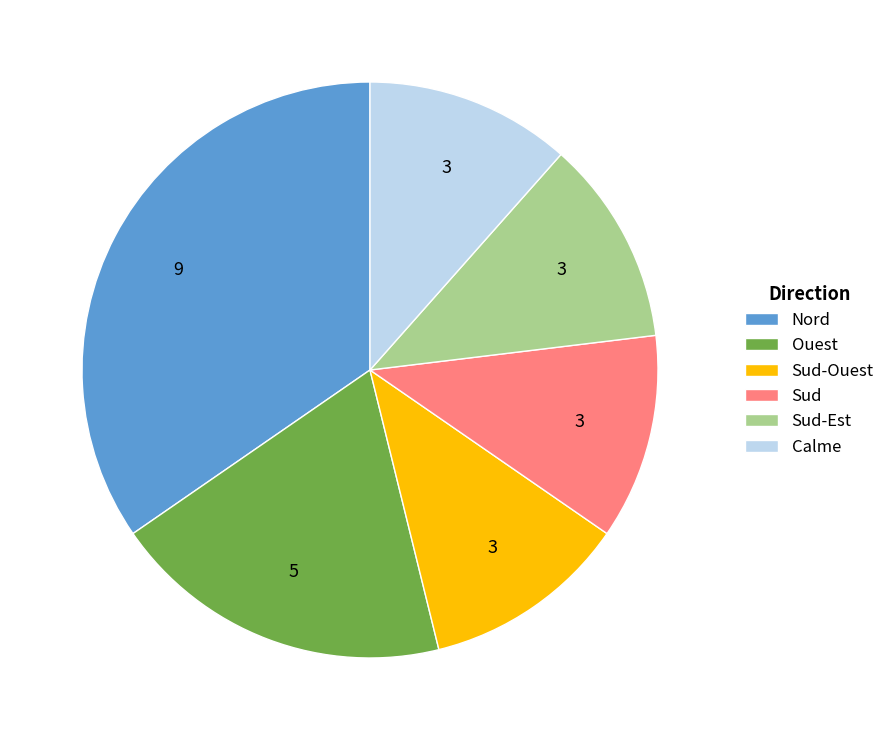

Is the sum of Sud and Ouest greater than half?

No